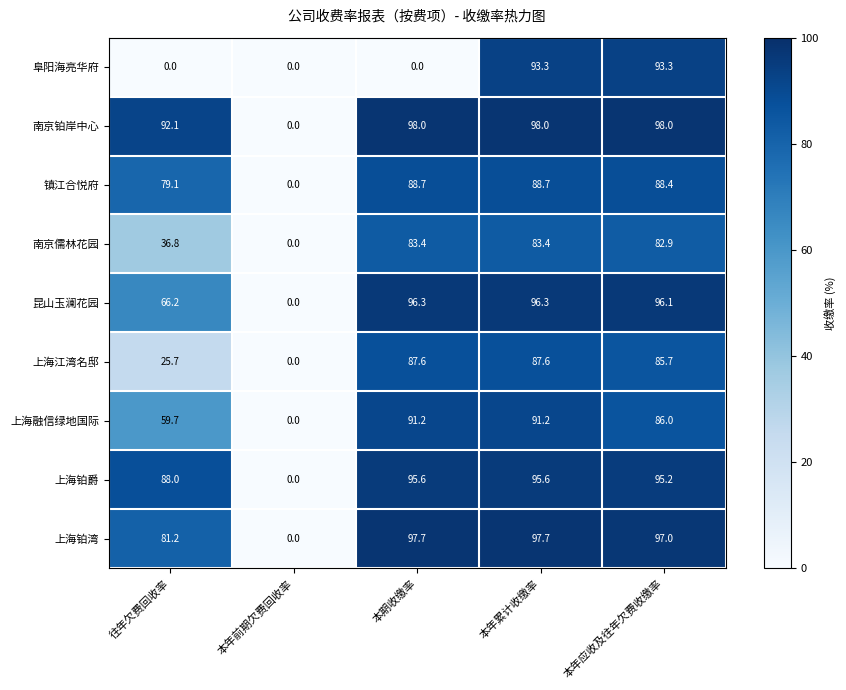

Read the 昆山玉澜花园 value at 本年累计收缴率.

96.3